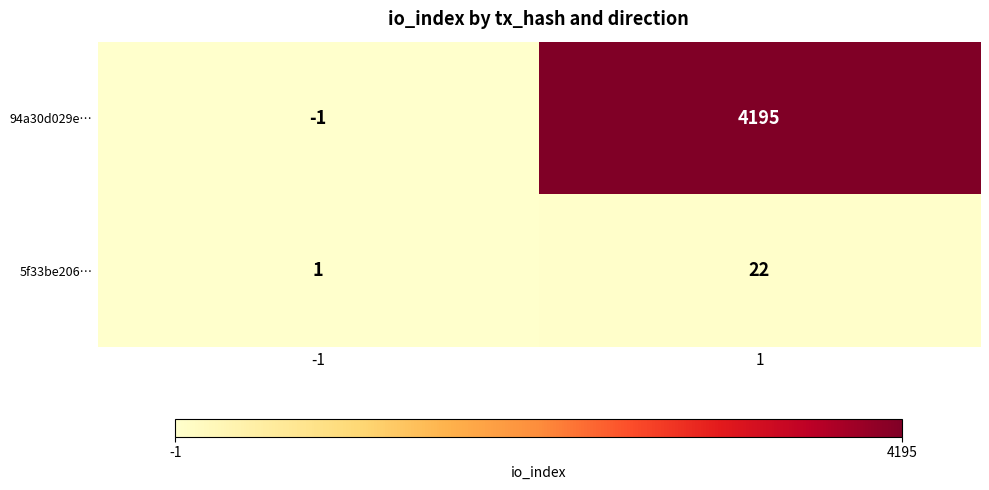

Rank the series at -1 from highest to lowest value.

5f33be206…, 94a30d029e…